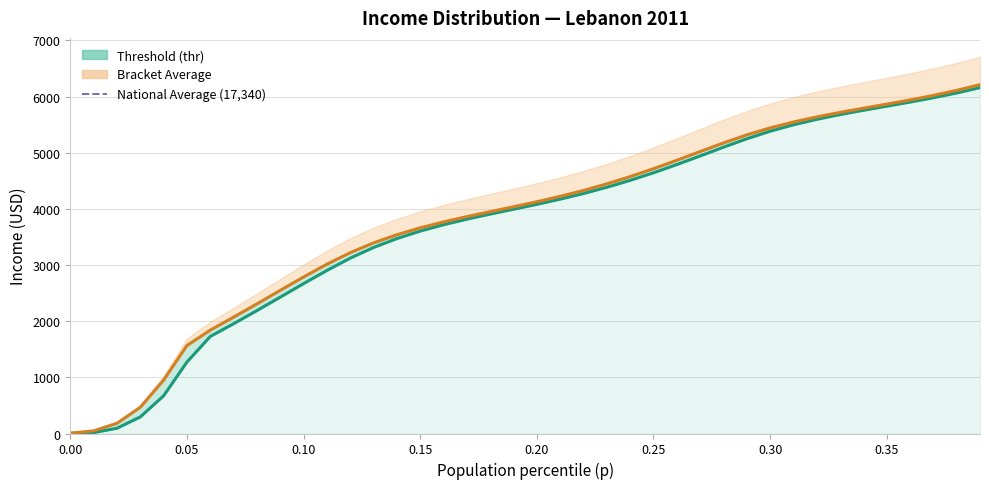

Does the chart have visible grid lines?

Yes